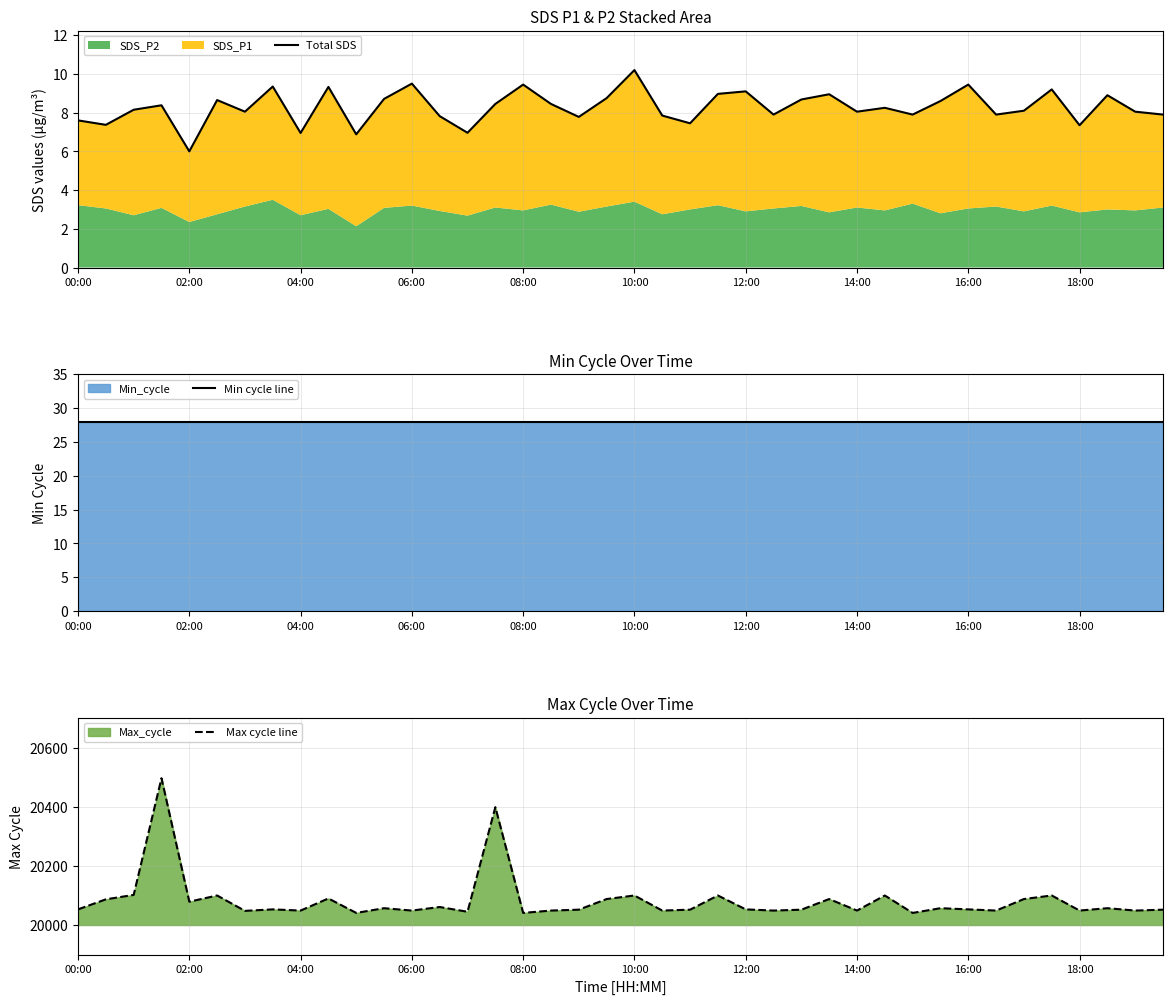

List the series in order of their peak value, highest first.

Max cycle line, Min cycle line, Total SDS